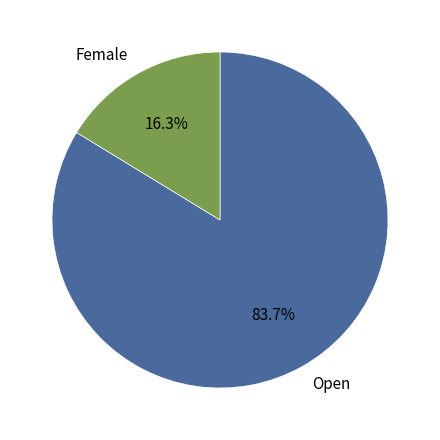

What percentage is the Female slice, to the nearest percent?

16%